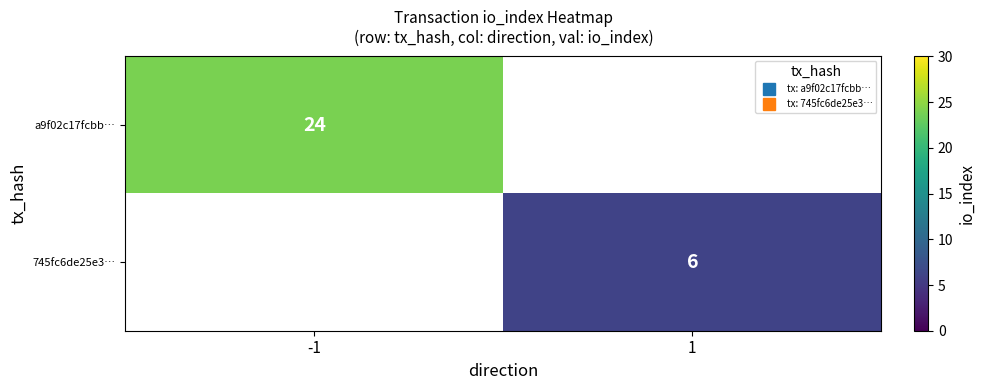

Is it true that 745fc6de25e3… equals 6.0 at 1?

True